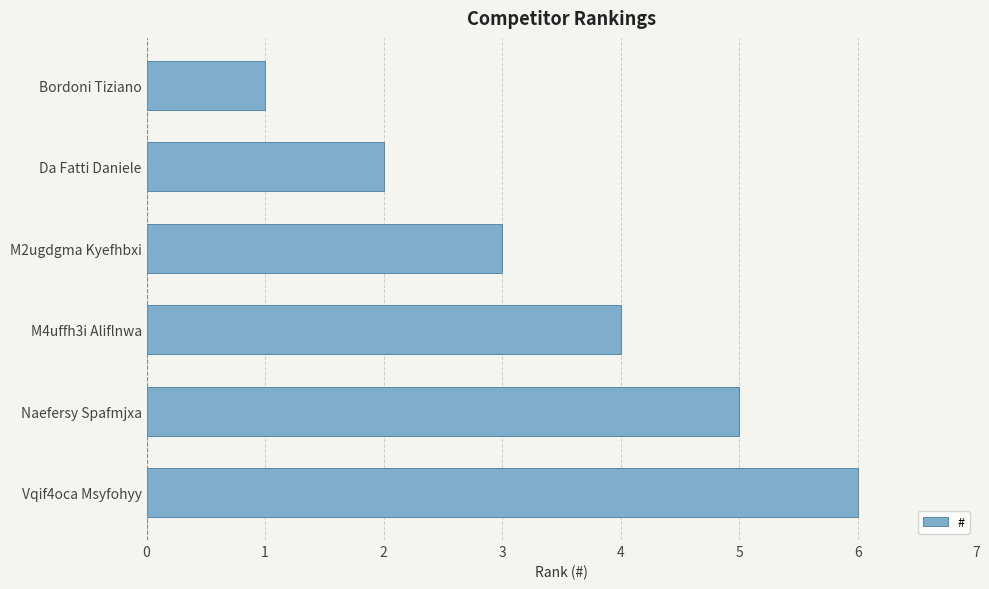

Are the bars grouped side by side (vs. stacked)?

No